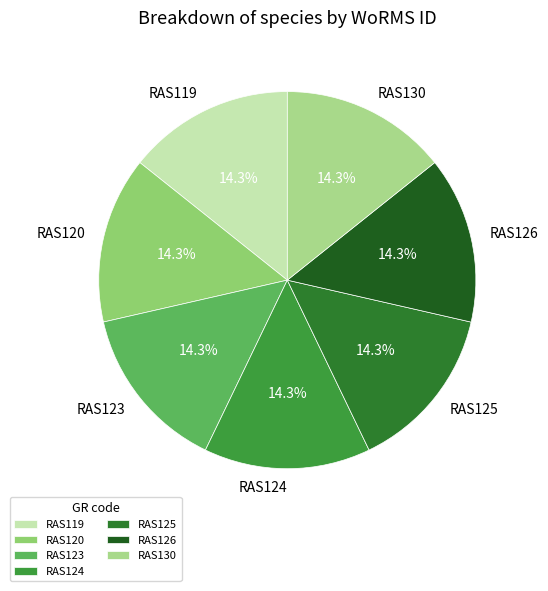

What is the ratio of the value at RAS120 to the value at RAS123?

1.0